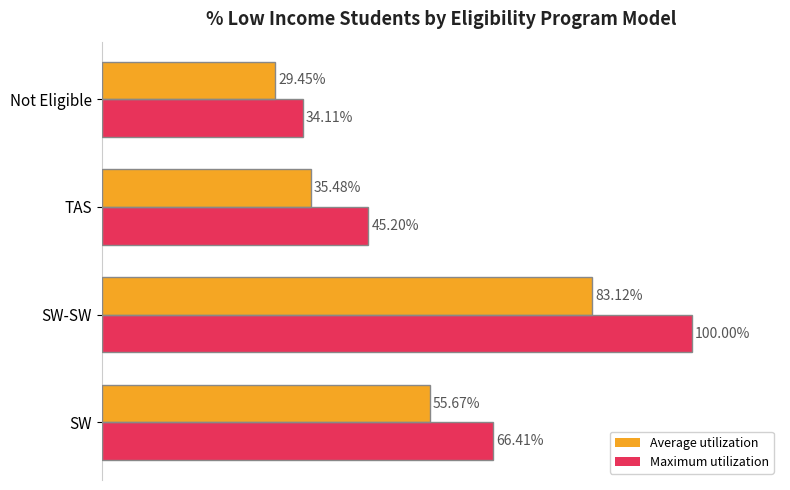

Which category has the lowest value in the Average utilization series?

Not Eligible